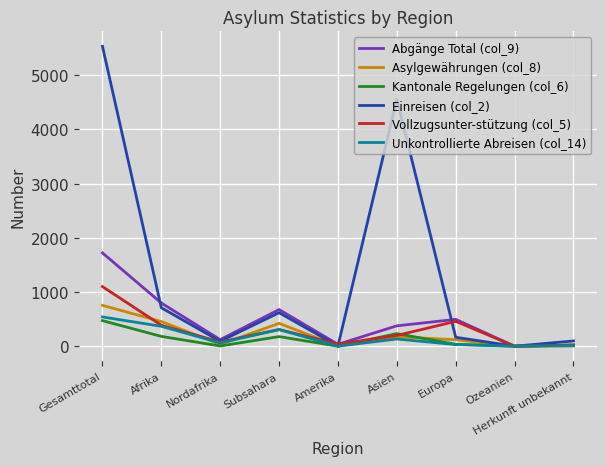

How many distinct data groups are displayed?

6